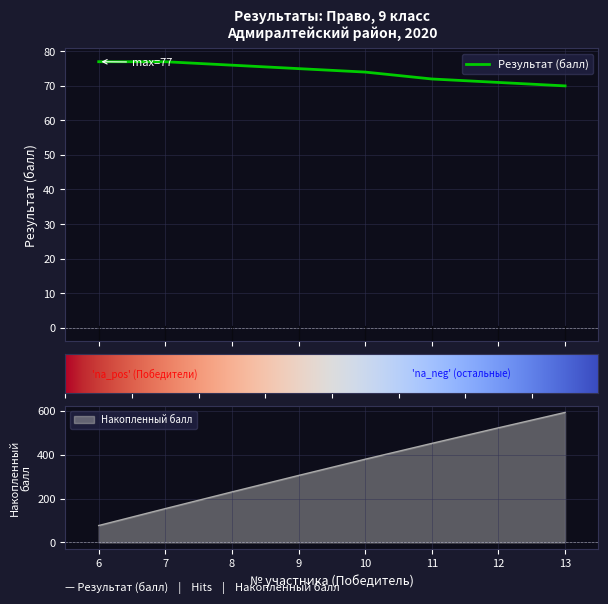

At which label does the data first exceed 75?

6